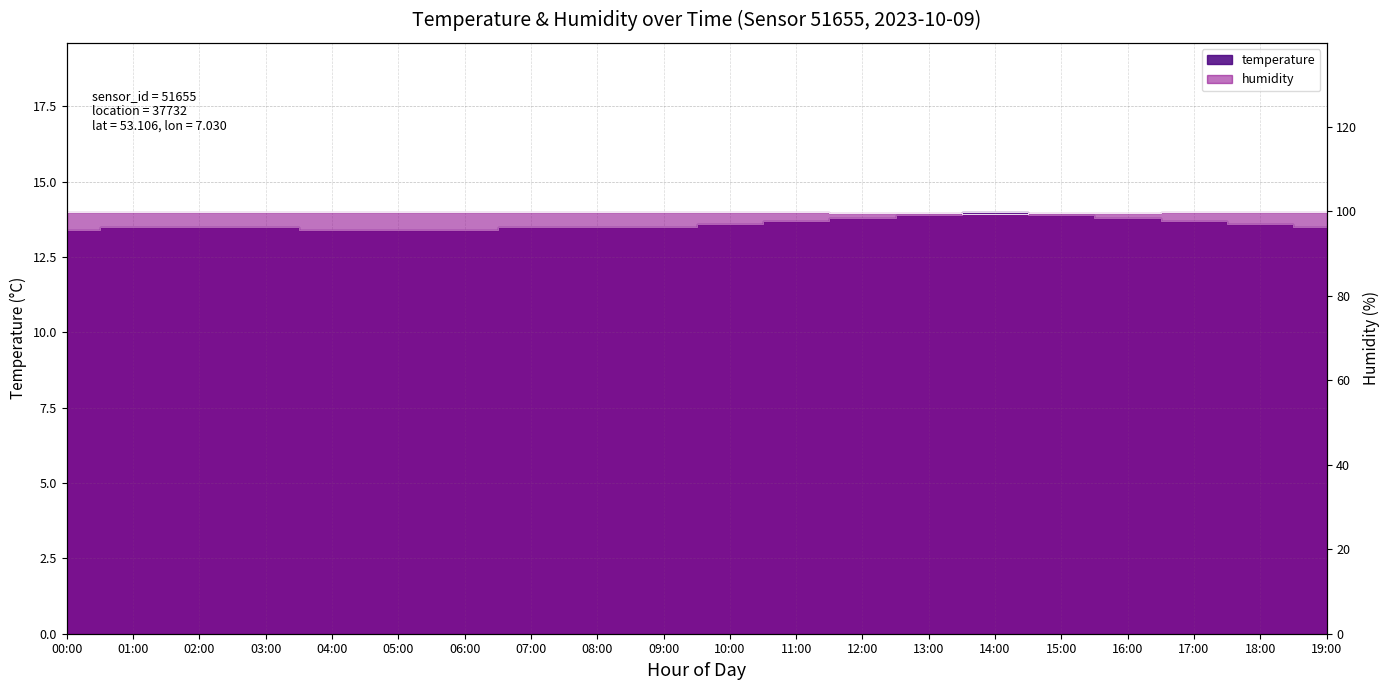

Is the value of humidity at 19:00 greater than the value of temperature at 10:00?

Yes